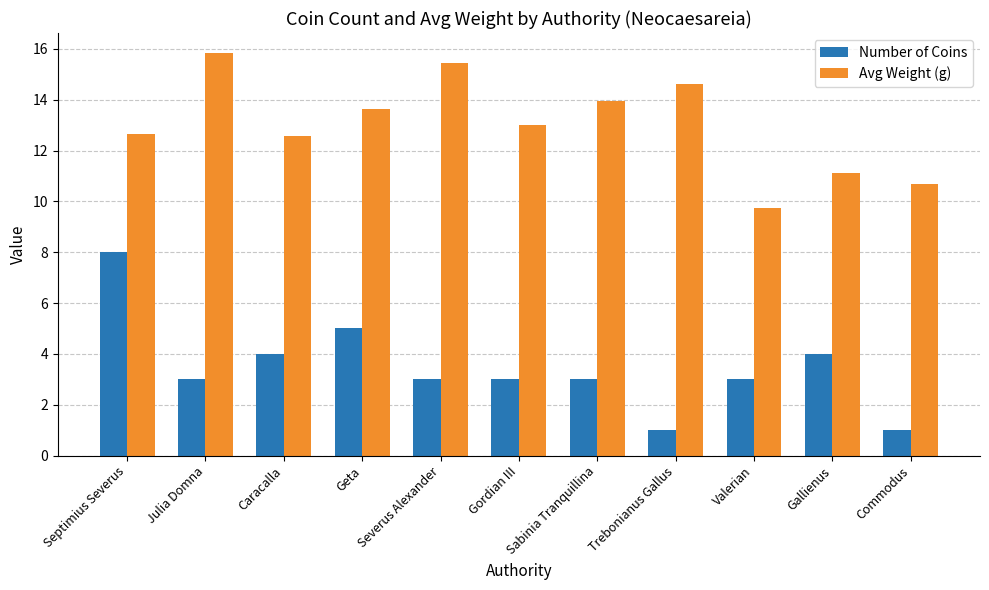

What is the greatest value displayed?

15.8